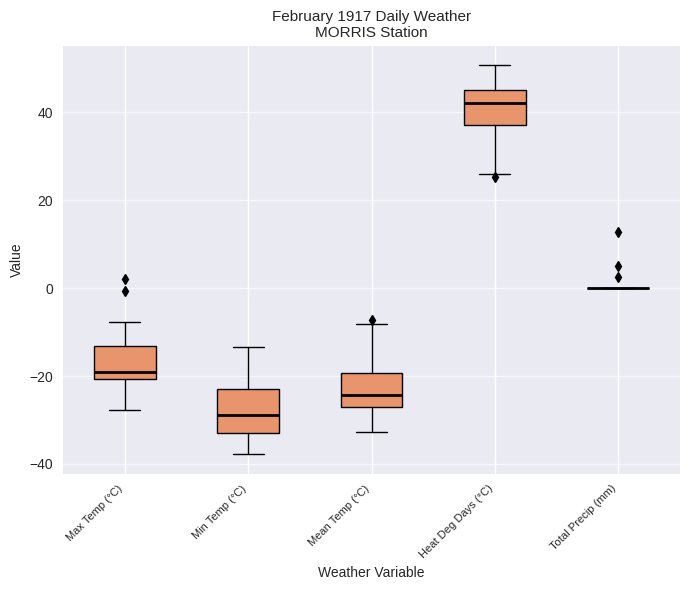

Reading left to right, transcribe this box plot: for each box, give where its median line is, the range the box spans, and where its two whiskers end, as read against the y-axis. The values are not printed on the chart, so give them approximately, as read against the axis.

Max Temp (°C): median -20 (just above the box's lower edge), box -20 to -14, whiskers -28 to -8
Min Temp (°C): median -28, box -32 to -24, whiskers -38 to -14
Mean Temp (°C): median -24, box -28 to -20, whiskers -32 to -8
Heat Deg Days (°C): median 42, box 38 to 46, whiskers 26 to 50
Total Precip (mm): box collapsed to a line at 0, whiskers 0 to 0